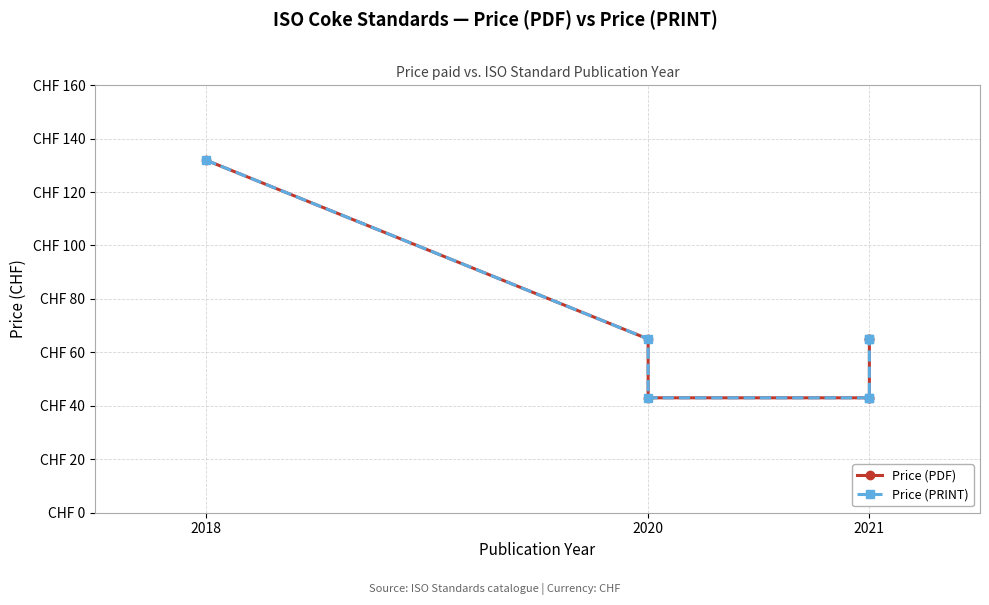

The value of Price (PRINT) at 2018 is 132. True or false?

True